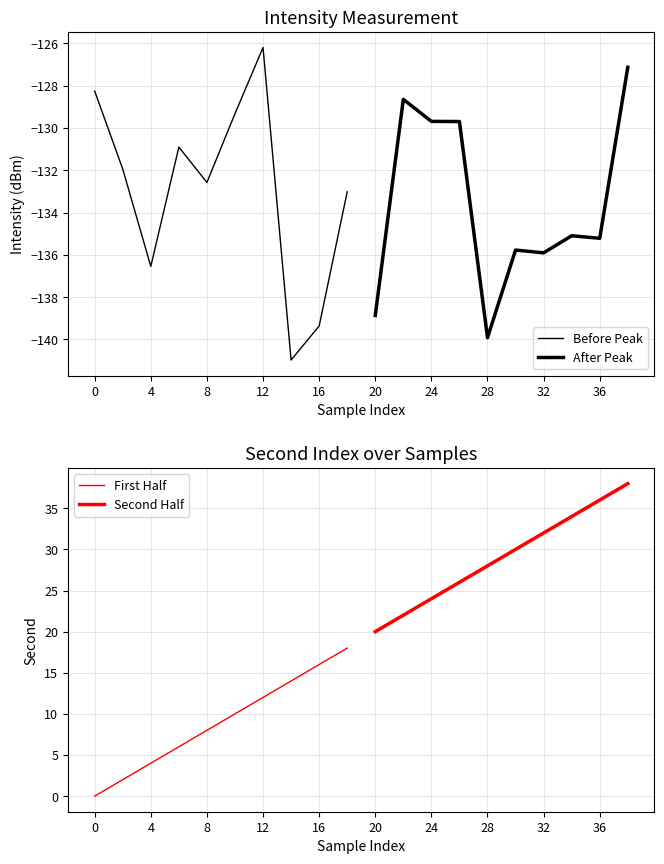

List the series in order of their peak value, lowest first.

After Peak, Before Peak, First Half, Second Half